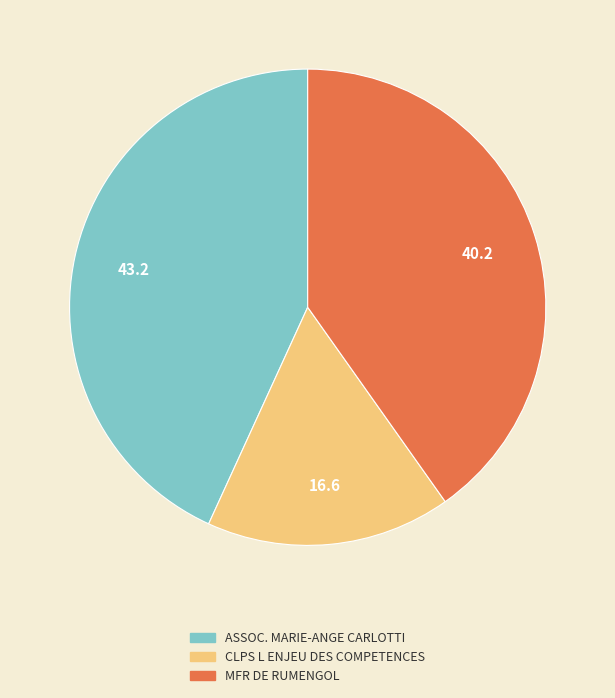

Rank the categories by value from highest to lowest.

ASSOC. MARIE-ANGE CARLOTTI, MFR DE RUMENGOL, CLPS L ENJEU DES COMPETENCES